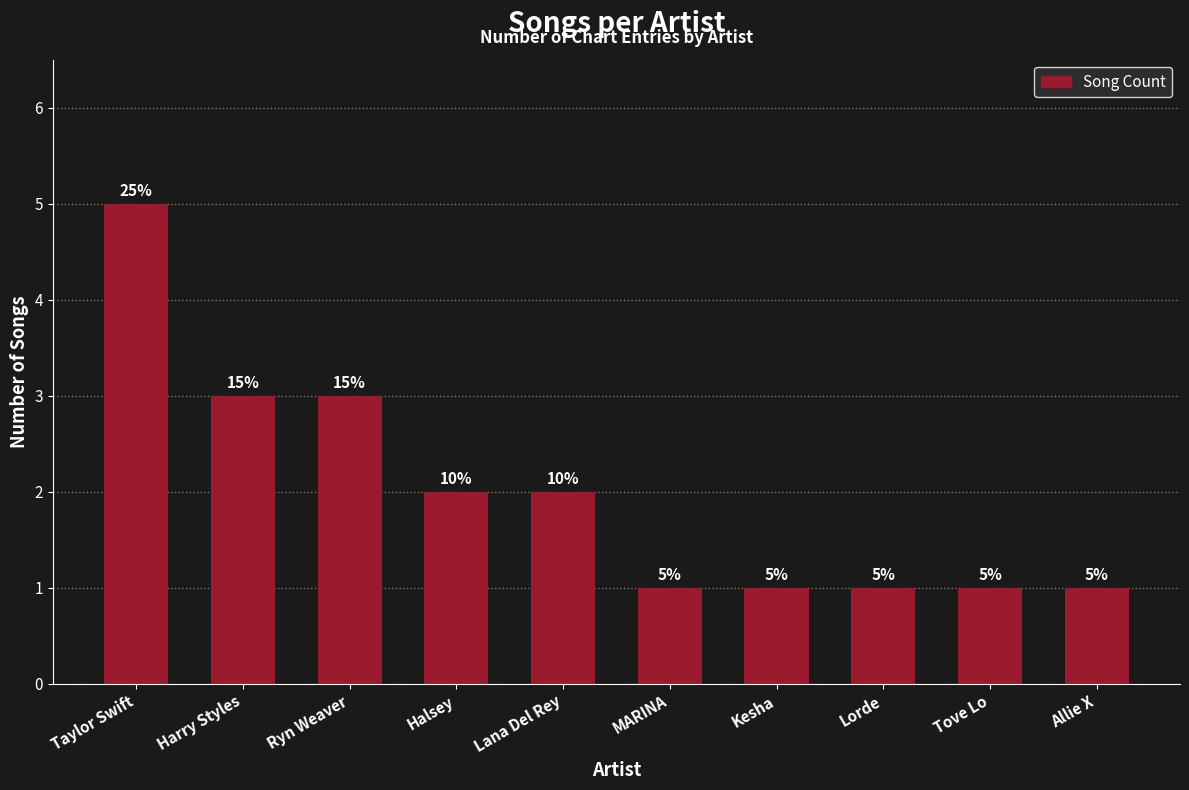

Approximately how many times larger is the value at Lana Del Rey compared to Kesha?

2.0